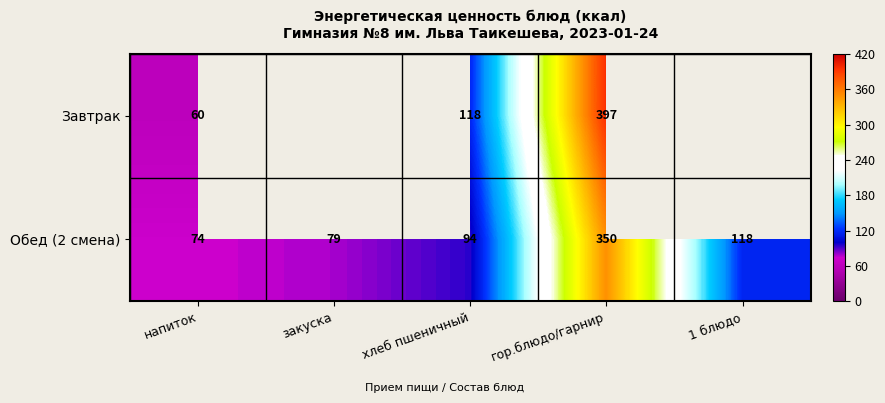

How many data points does each series have?

5